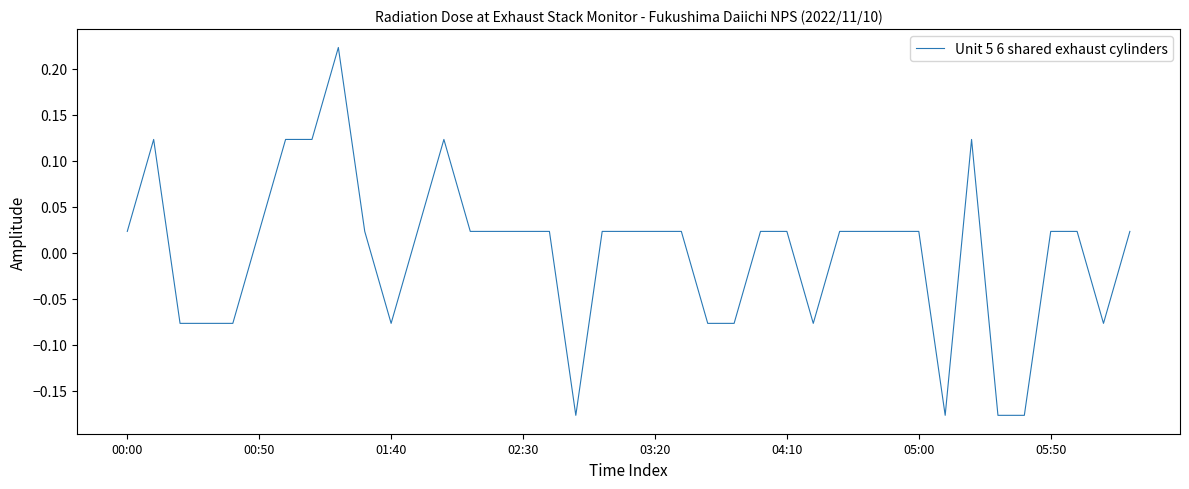

What is the difference between the maximum and minimum values?

0.4